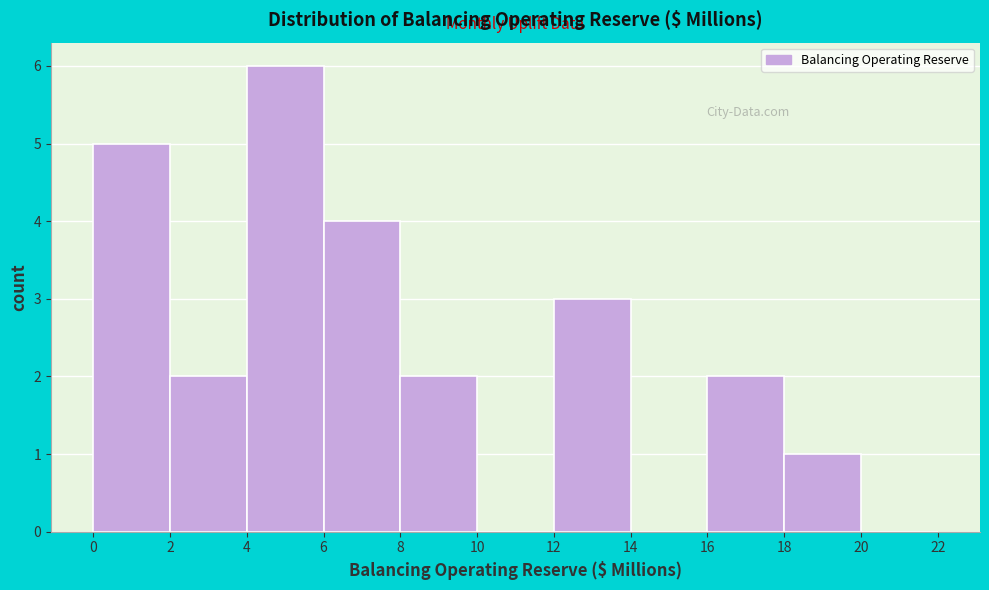

Over which range of the x-axis is the bar tallest?

4 to 6